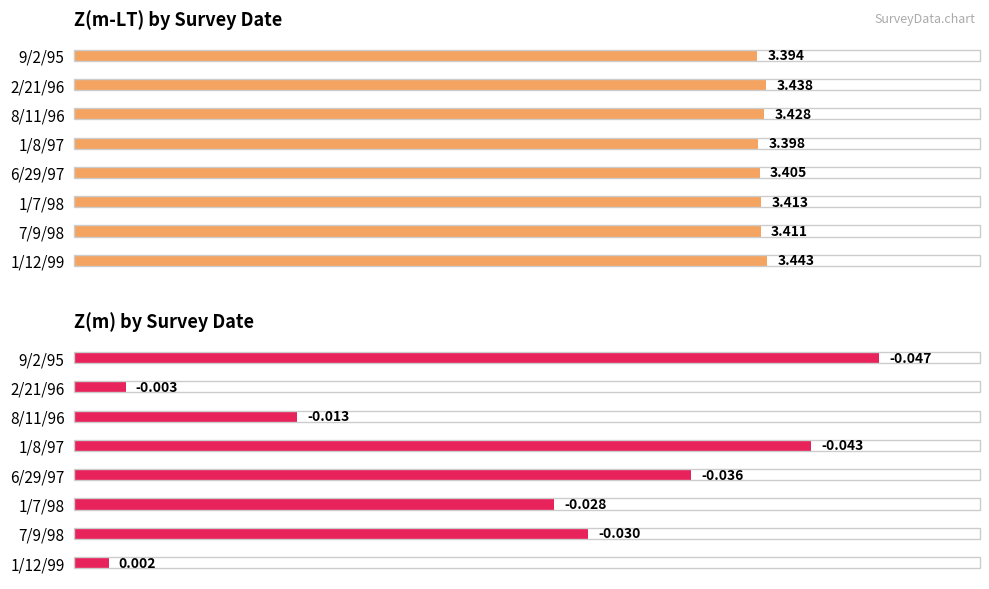

How many series are shown in this chart?

2